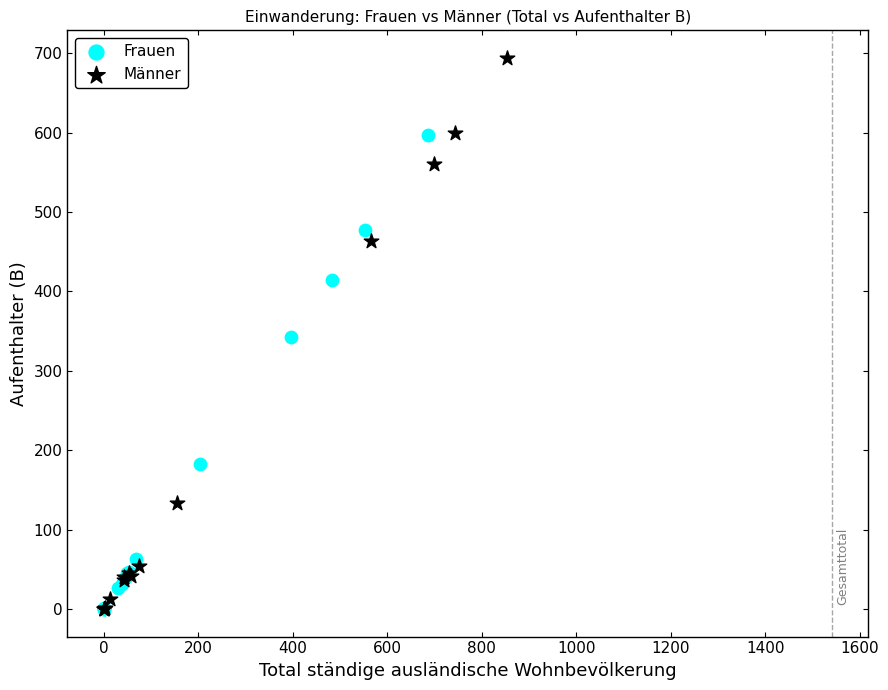

Which series reaches the maximum Y coordinate?

Männer